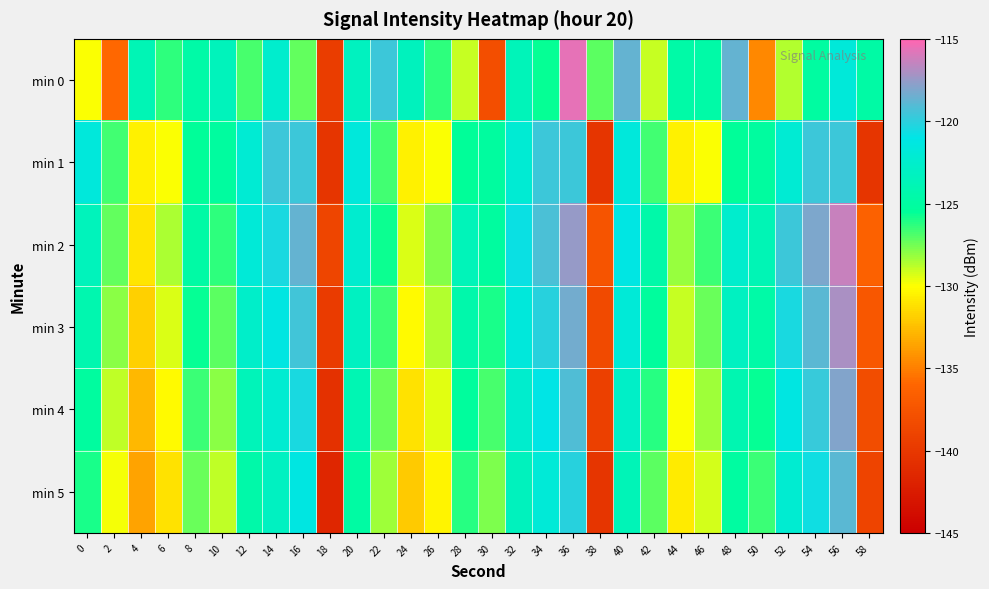

Reading left to right, what are all the values shown in this chart?

min 0: 0=-130.0	2=-135.9	4=-123.8	6=-126.3	8=-124.7	10=-123.5	12=-126.8	14=-122.5	16=-127.2	18=-139.5	20=-123.3	22=-119.7	24=-123.4	26=-126.3	28=-129.0	30=-138.0	32=-123.6	34=-125.6	36=-115.6	38=-127.1	40=-118.7	42=-129.0	44=-124.7	46=-124.7	48=-118.7	50=-134.7	52=-128.6	54=-125.0	56=-121.8	58=-124.7
min 1: 0=-121.6	2=-126.7	4=-130.5	6=-129.9	8=-125.5	10=-125.1	12=-122.1	14=-119.7	16=-119.6	18=-140.2	20=-121.6	22=-126.7	24=-130.5	26=-129.9	28=-125.5	30=-125.1	32=-122.1	34=-119.7	36=-119.6	38=-140.2	40=-121.6	42=-126.7	44=-130.5	46=-129.9	48=-125.5	50=-125.1	52=-122.1	54=-119.7	56=-119.6	58=-140.2
min 2: 0=-123.5	2=-127.2	4=-131.0	6=-128.5	8=-124.8	10=-126.3	12=-121.9	14=-120.5	16=-118.7	18=-138.9	20=-122.3	22=-125.7	24=-129.4	26=-127.8	28=-123.6	30=-125.1	32=-120.8	34=-119.3	36=-117.5	38=-137.6	40=-121.1	42=-124.5	44=-128.2	46=-126.6	48=-122.4	50=-123.9	52=-119.6	54=-118.1	56=-116.3	58=-136.4
min 3: 0=-124.2	2=-128.0	4=-131.8	6=-129.3	8=-125.6	10=-127.1	12=-122.7	14=-121.3	16=-119.5	18=-139.7	20=-123.1	22=-126.5	24=-130.2	26=-128.6	28=-124.4	30=-125.9	32=-121.6	34=-120.1	36=-118.3	38=-138.4	40=-121.9	42=-125.3	44=-129.0	46=-127.4	48=-123.2	50=-124.7	52=-120.4	54=-118.9	56=-117.1	58=-137.2
min 4: 0=-125.1	2=-128.9	4=-132.7	6=-130.2	8=-126.5	10=-128.0	12=-123.6	14=-122.2	16=-120.4	18=-140.6	20=-124.0	22=-127.4	24=-131.1	26=-129.5	28=-125.3	30=-126.8	32=-122.5	34=-121.0	36=-119.2	38=-139.3	40=-122.8	42=-126.2	44=-129.9	46=-128.3	48=-124.1	50=-125.6	52=-121.3	54=-119.8	56=-118.0	58=-138.1
min 5: 0=-126.0	2=-129.8	4=-133.6	6=-131.1	8=-127.4	10=-128.9	12=-124.5	14=-123.1	16=-121.3	18=-141.5	20=-124.9	22=-128.3	24=-132.0	26=-130.4	28=-126.2	30=-127.7	32=-123.4	34=-121.9	36=-120.1	38=-140.2	40=-123.7	42=-127.1	44=-130.8	46=-129.2	48=-125.0	50=-126.5	52=-122.2	54=-120.7	56=-118.9	58=-139.0